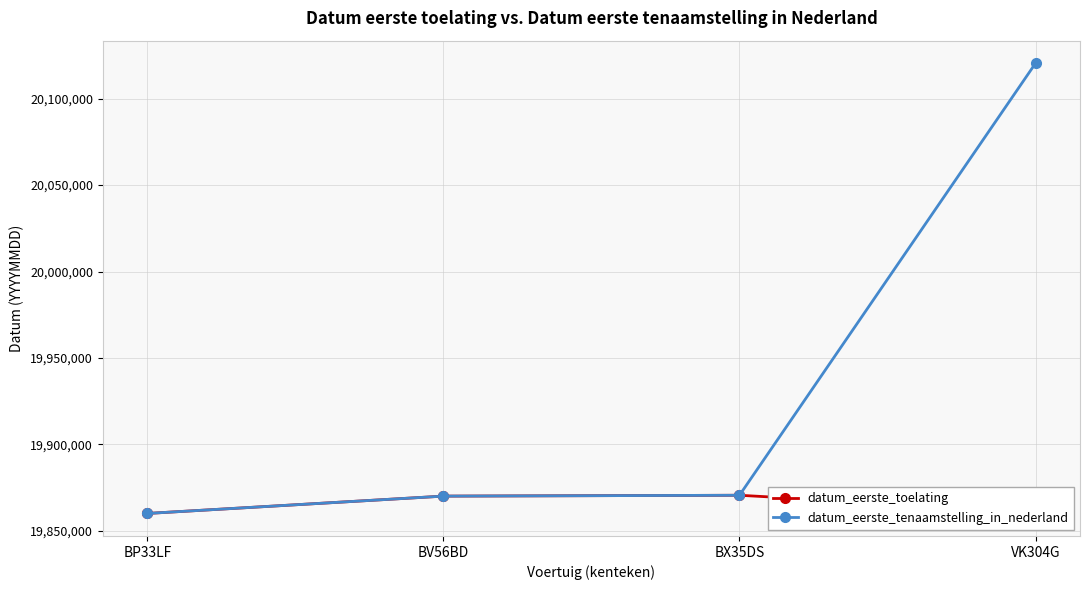

Which series has the largest total across all categories?

datum_eerste_tenaamstelling_in_nederland